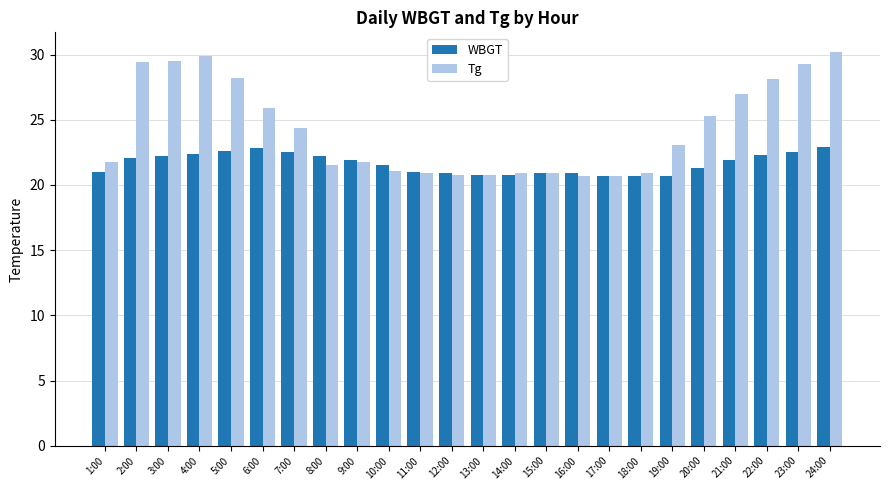

How many data points in Tg are less than 23?

12